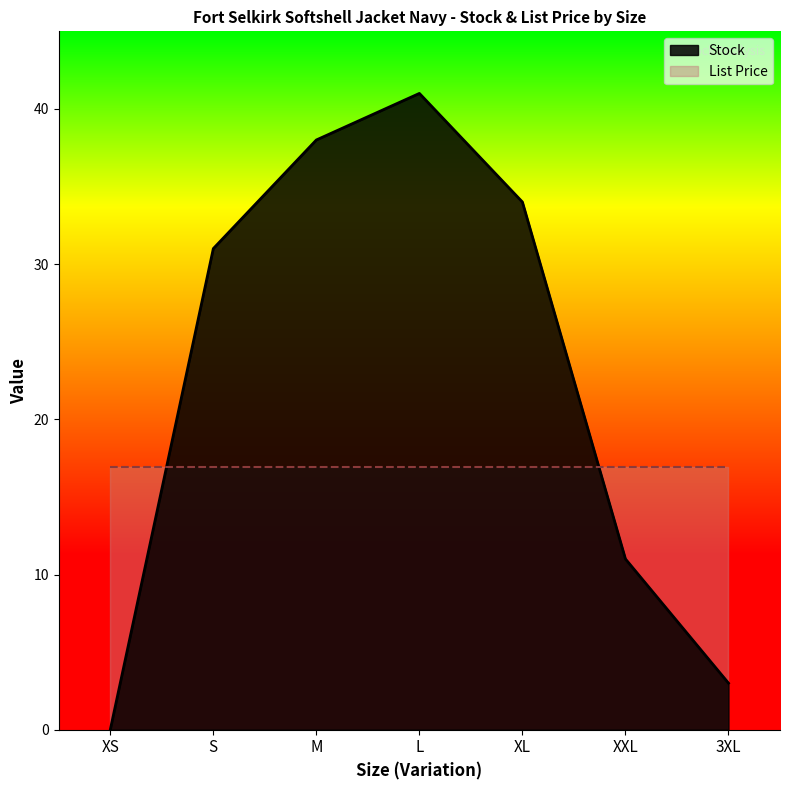

What is the label of the 7th point from the right?

XS